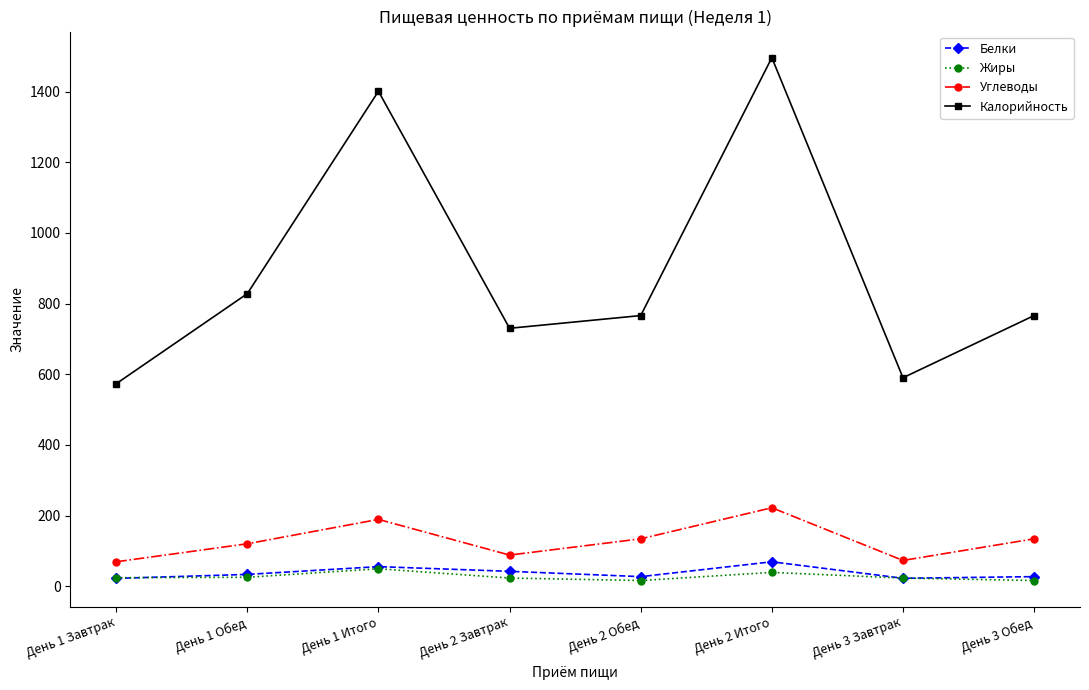

In Белки, how many points are lower than both neighbors (excluding endpoints)?

2